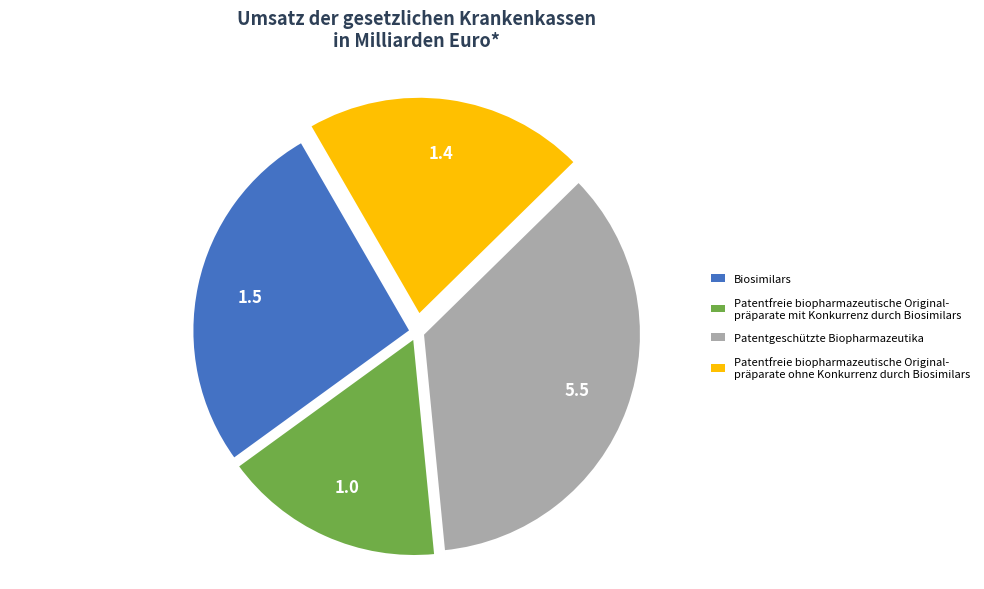

Is there any slice that represents more than half of the pie?

No